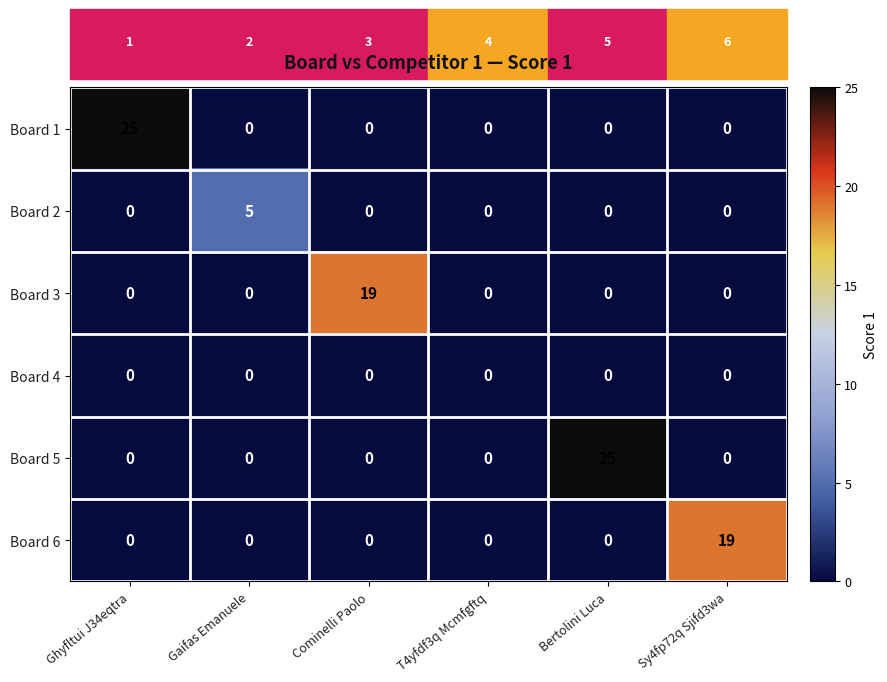

Count the number of categories in the chart.

6